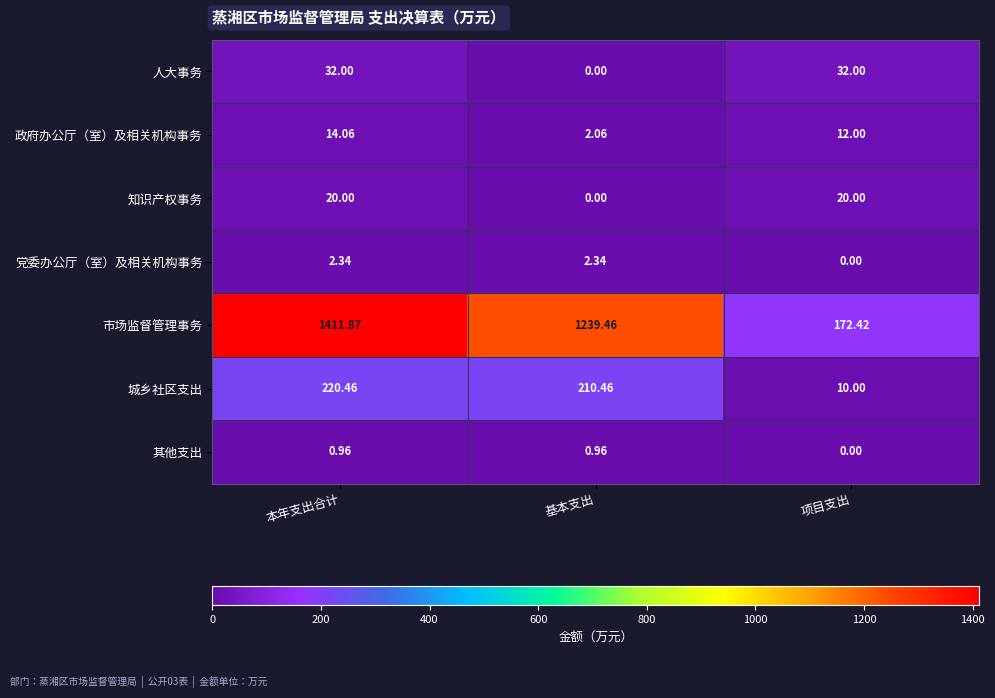

Is the value of 市场监督管理事务 at 基本支出 greater than the value of 党委办公厅（室）及相关机构事务 at 项目支出?

Yes